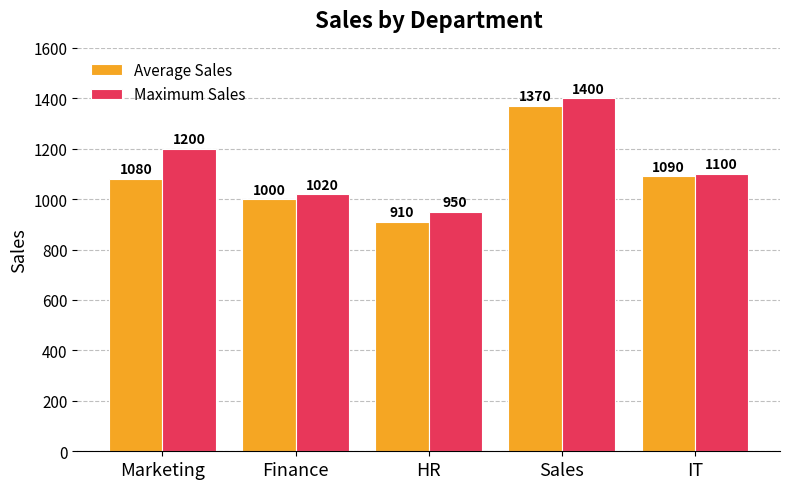

How many series are shown in this chart?

2